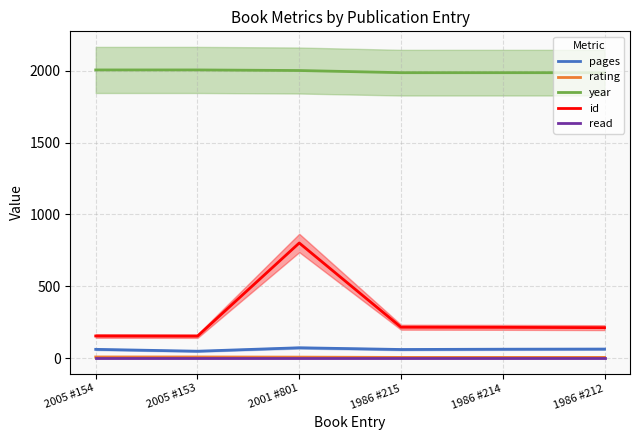

The rating series shows 8 at 2005 #153. True or false?

True